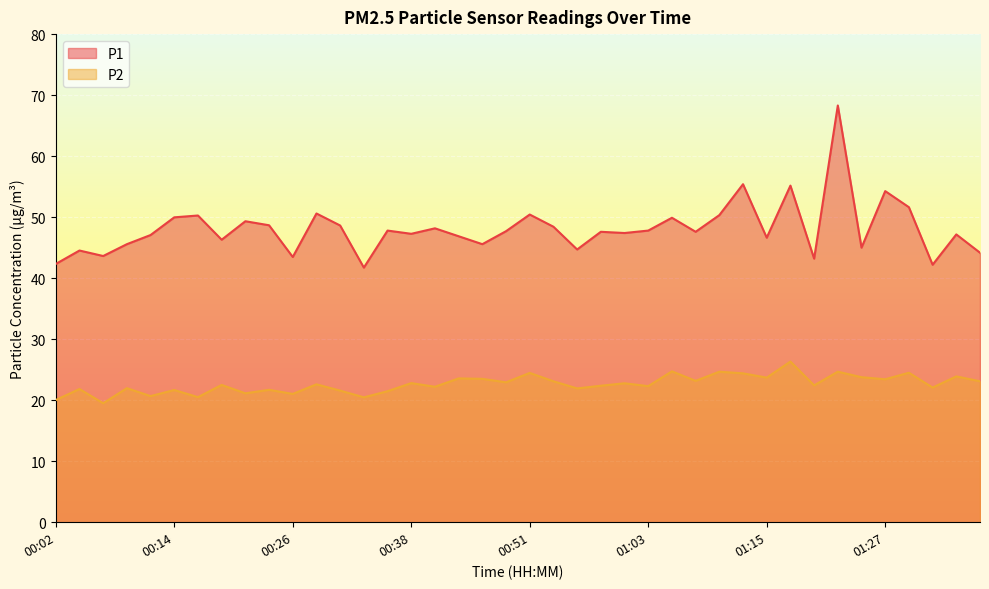

True or false: P1 and P2 cross at least once.

False